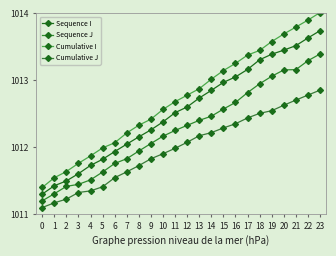

What is the difference between the Sequence I values at 16 and 4?

1.3